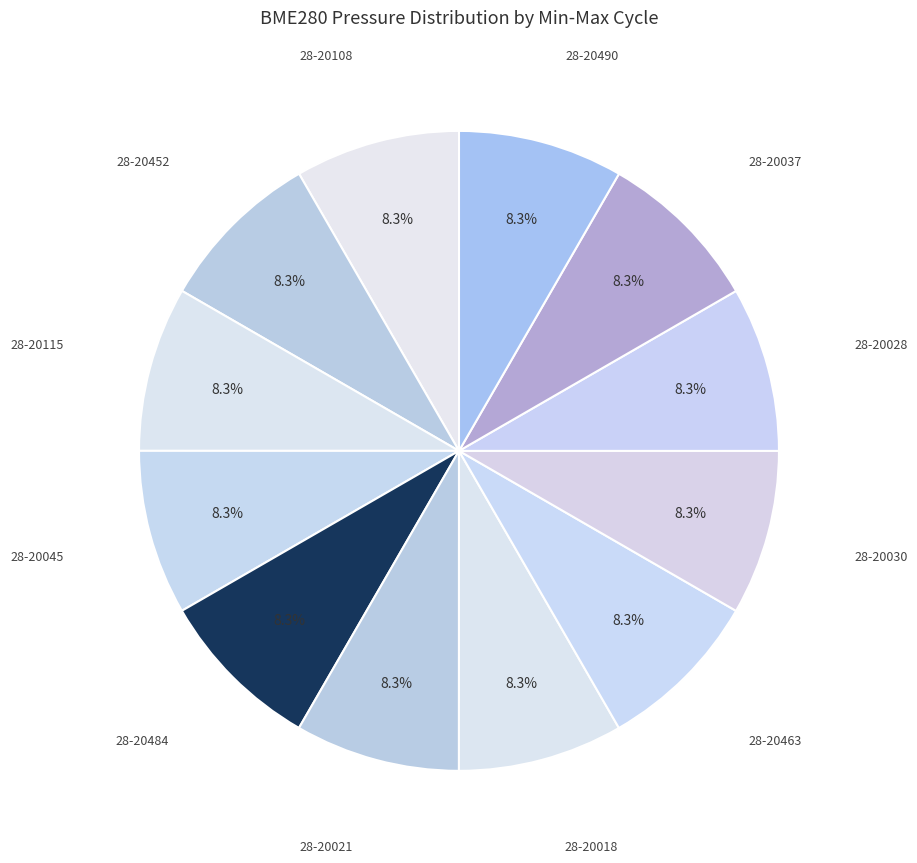

Is the sum of 28-20490 and 28-20037 greater than half?

No